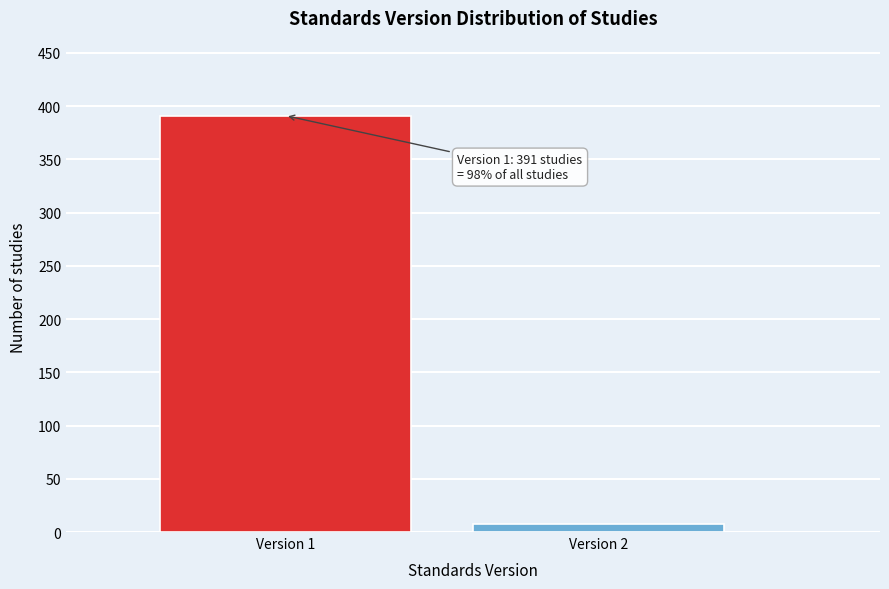

Reading right to left, transcribe all the data shown in this chart.

8	391